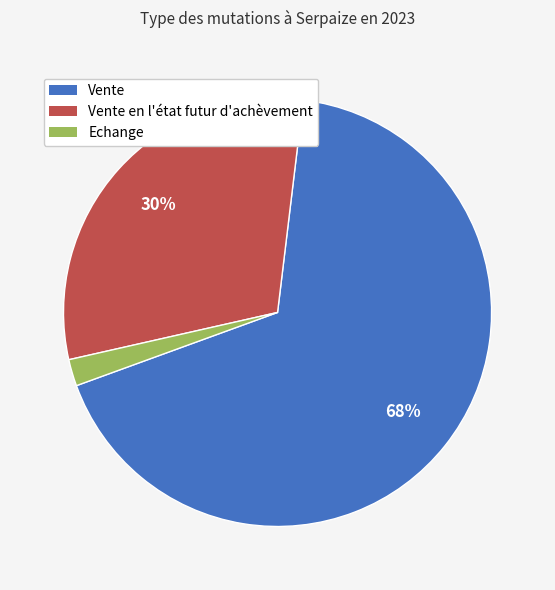

What is the smallest slice in the pie chart?

Echange